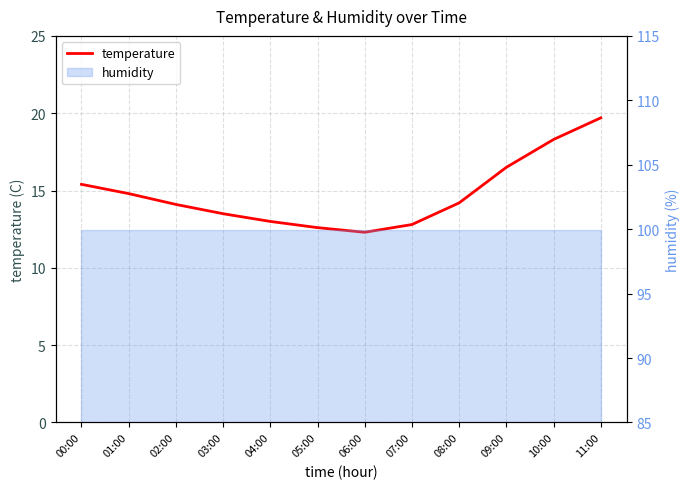

How many values exceed 14?

7